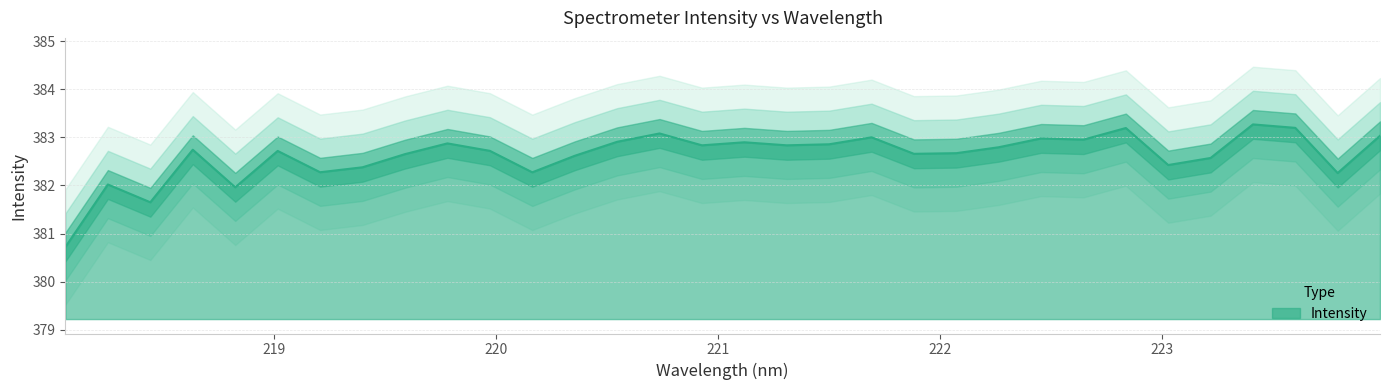

Which has a higher value, 221.6902 or 222.8355?

222.8355